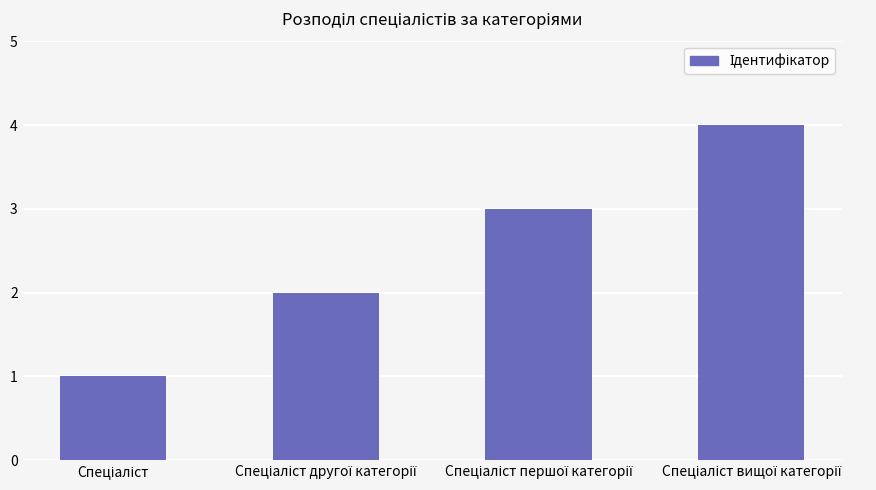

What is the sum of all values?

10